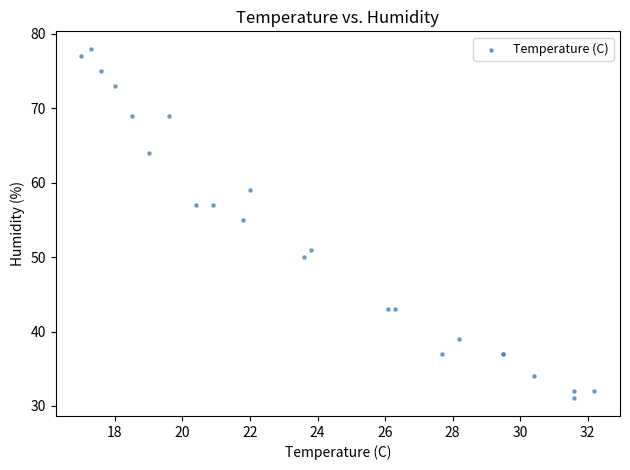

What Y value in the scatter plot is closest to 54?

55